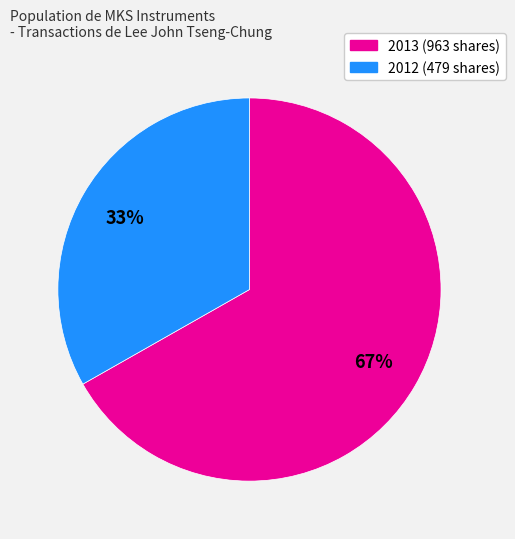

To the nearest percent, what percentage of the pie is 2012 (479 shares)?

33%